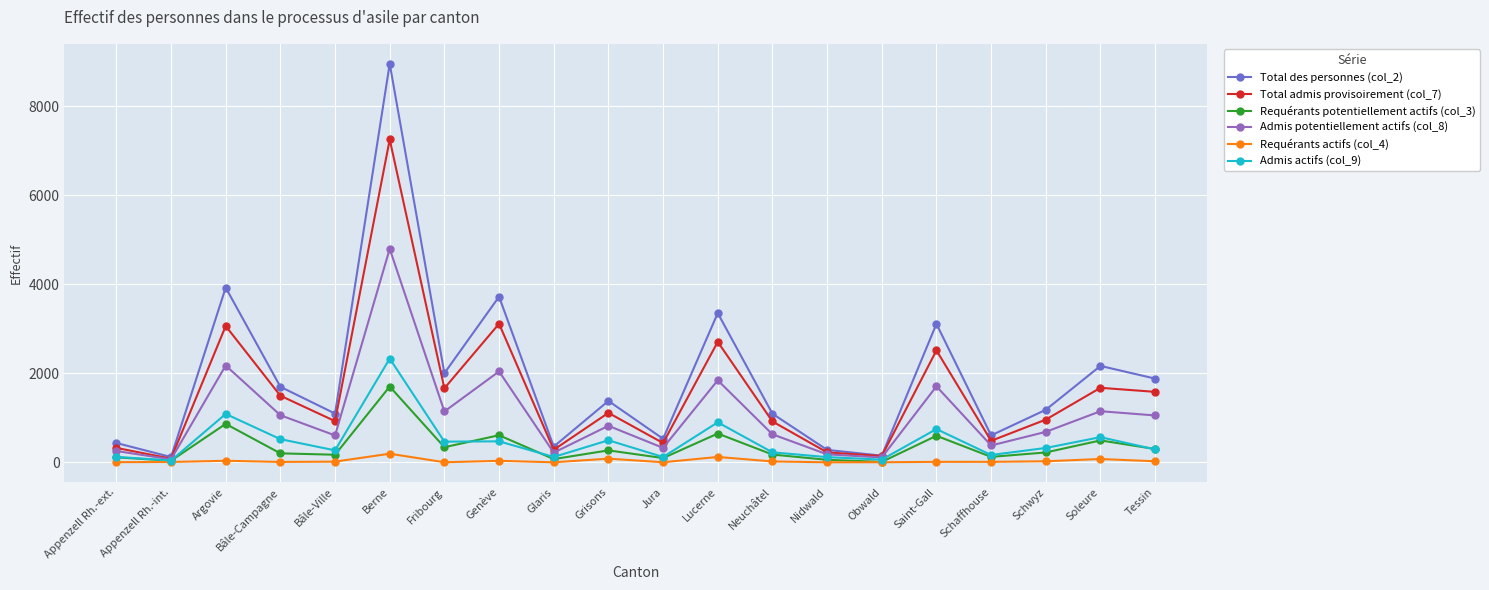

True or false: Admis potentiellement actifs (col_8) has more than 0 points higher than both neighbors.

True